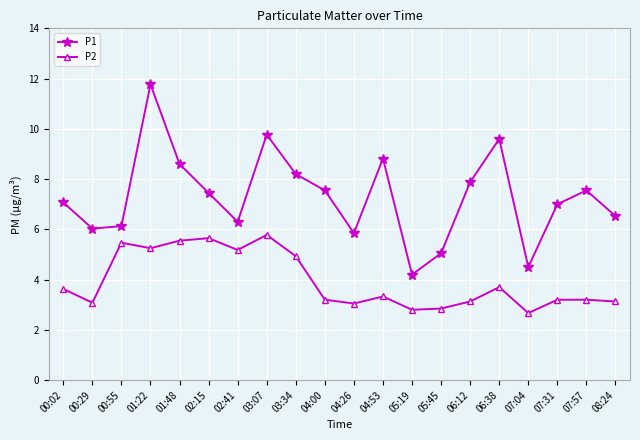

At which label does P2 first exceed 3?

00:02